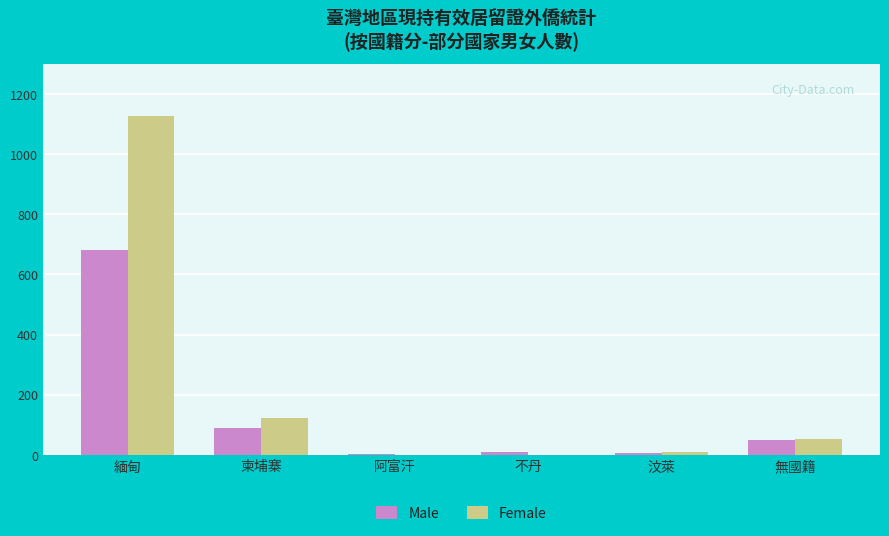

Which label corresponds to the largest value in the chart?

緬甸